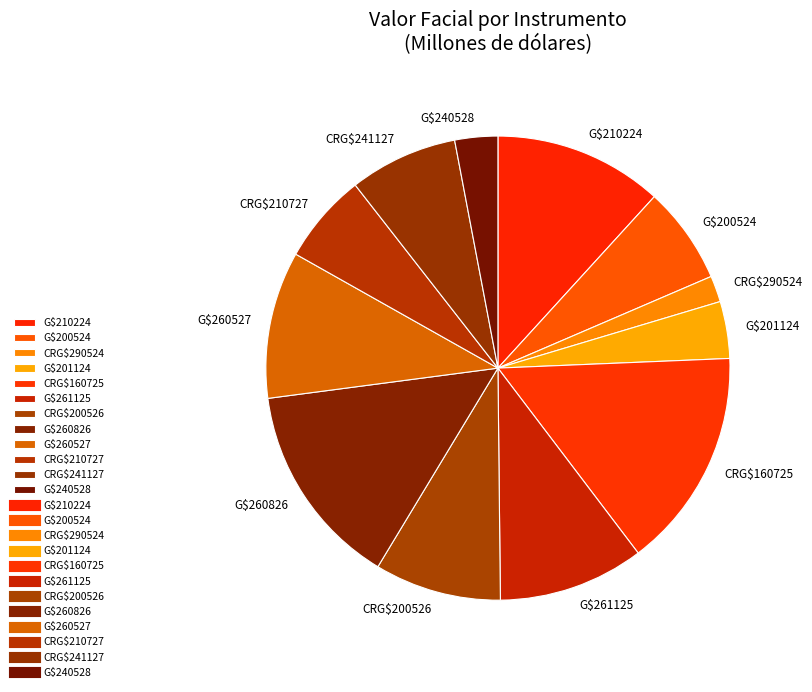

Count the number of slices in the pie.

12